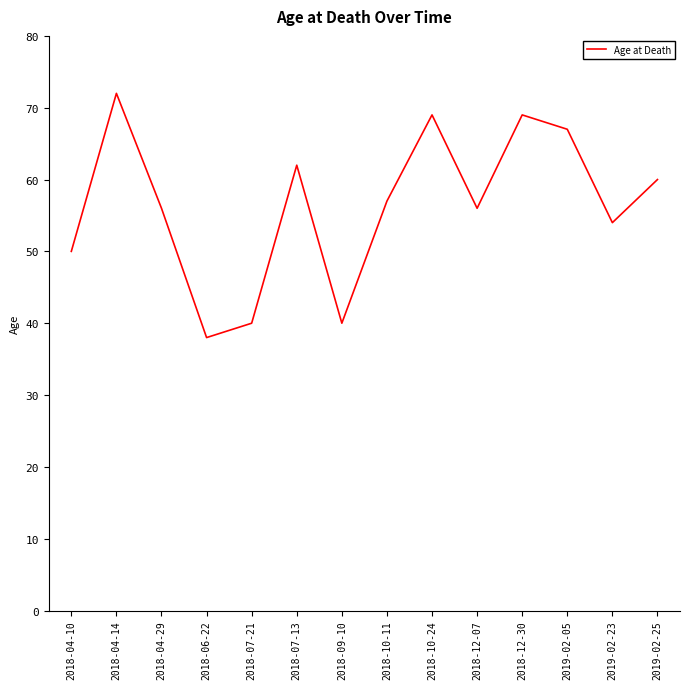

What is the approximate value at 2018-12-07, to the nearest 10?

60